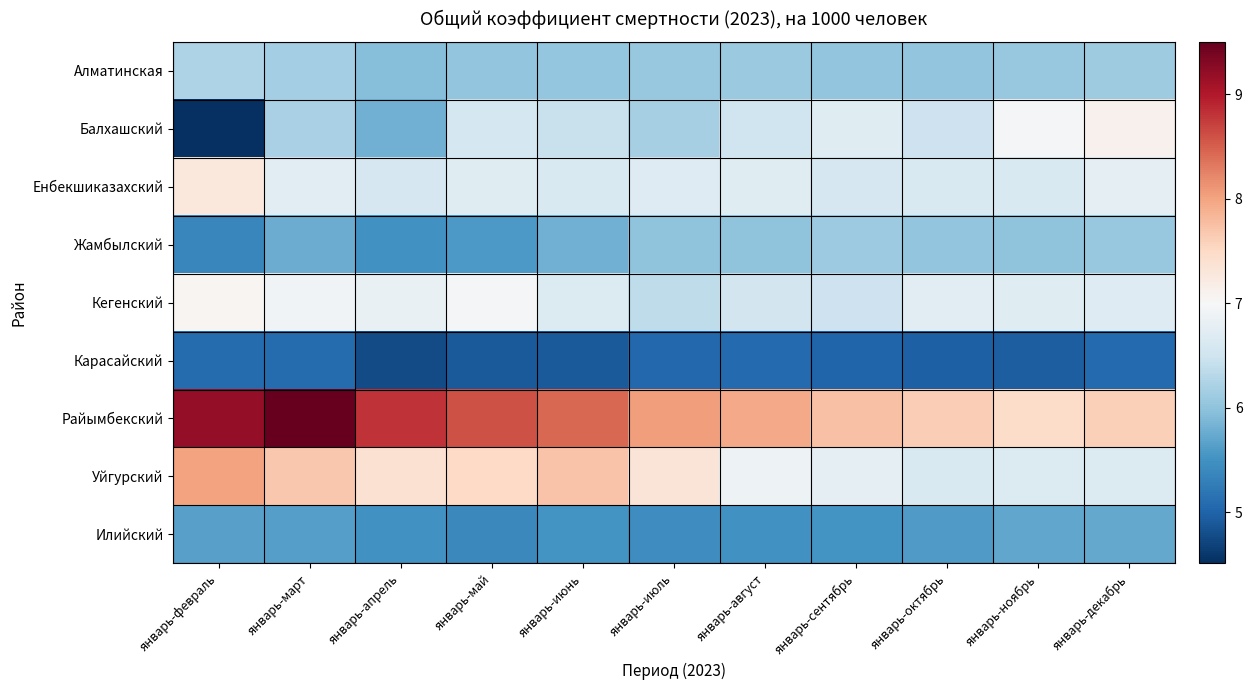

Reading left to right, list all the values displayed in this chart.

Алматинская: январь-февраль=6.2	январь-март=6.2	январь-апрель=5.9	январь-май=6.0	январь-июнь=6.0	январь-июль=6.1	январь-август=6.1	январь-сентябрь=6.0	январь-октябрь=6.0	январь-ноябрь=6.0	январь-декабрь=6.1
Балхашский: январь-февраль=4.5	январь-март=6.2	январь-апрель=5.8	январь-май=6.6	январь-июнь=6.5	январь-июль=6.2	январь-август=6.5	январь-сентябрь=6.7	январь-октябрь=6.5	январь-ноябрь=7.0	январь-декабрь=7.1
Енбекшиказахский: январь-февраль=7.3	январь-март=6.8	январь-апрель=6.6	январь-май=6.7	январь-июнь=6.6	январь-июль=6.7	январь-август=6.7	январь-сентябрь=6.6	январь-октябрь=6.6	январь-ноябрь=6.6	январь-декабрь=6.8
Жамбылский: январь-февраль=5.4	январь-март=5.8	январь-апрель=5.5	январь-май=5.6	январь-июнь=5.8	январь-июль=6.0	январь-август=6.0	январь-сентябрь=6.1	январь-октябрь=6.0	январь-ноябрь=6.0	январь-декабрь=6.1
Кегенский: январь-февраль=7.1	январь-март=6.9	январь-апрель=6.8	январь-май=7.0	январь-июнь=6.7	январь-июль=6.4	январь-август=6.5	январь-сентябрь=6.5	январь-октябрь=6.7	январь-ноябрь=6.7	январь-декабрь=6.7
Карасайский: январь-февраль=5.1	январь-март=5.1	январь-апрель=4.8	январь-май=4.9	январь-июнь=4.9	январь-июль=5.0	январь-август=5.1	январь-сентябрь=5.0	январь-октябрь=5.0	январь-ноябрь=5.0	январь-декабрь=5.1
Райымбекский: январь-февраль=9.2	январь-март=9.5	январь-апрель=8.8	январь-май=8.6	январь-июнь=8.4	январь-июль=8.0	январь-август=8.0	январь-сентябрь=7.7	январь-октябрь=7.6	январь-ноябрь=7.5	январь-декабрь=7.6
Уйгурский: январь-февраль=8.0	январь-март=7.7	январь-апрель=7.4	январь-май=7.5	январь-июнь=7.7	январь-июль=7.3	январь-август=6.9	январь-сентябрь=6.8	январь-октябрь=6.6	январь-ноябрь=6.7	январь-декабрь=6.7
Илийский: январь-февраль=5.7	январь-март=5.6	январь-апрель=5.5	январь-май=5.4	январь-июнь=5.5	январь-июль=5.5	январь-август=5.5	январь-сентябрь=5.5	январь-октябрь=5.6	январь-ноябрь=5.7	январь-декабрь=5.7